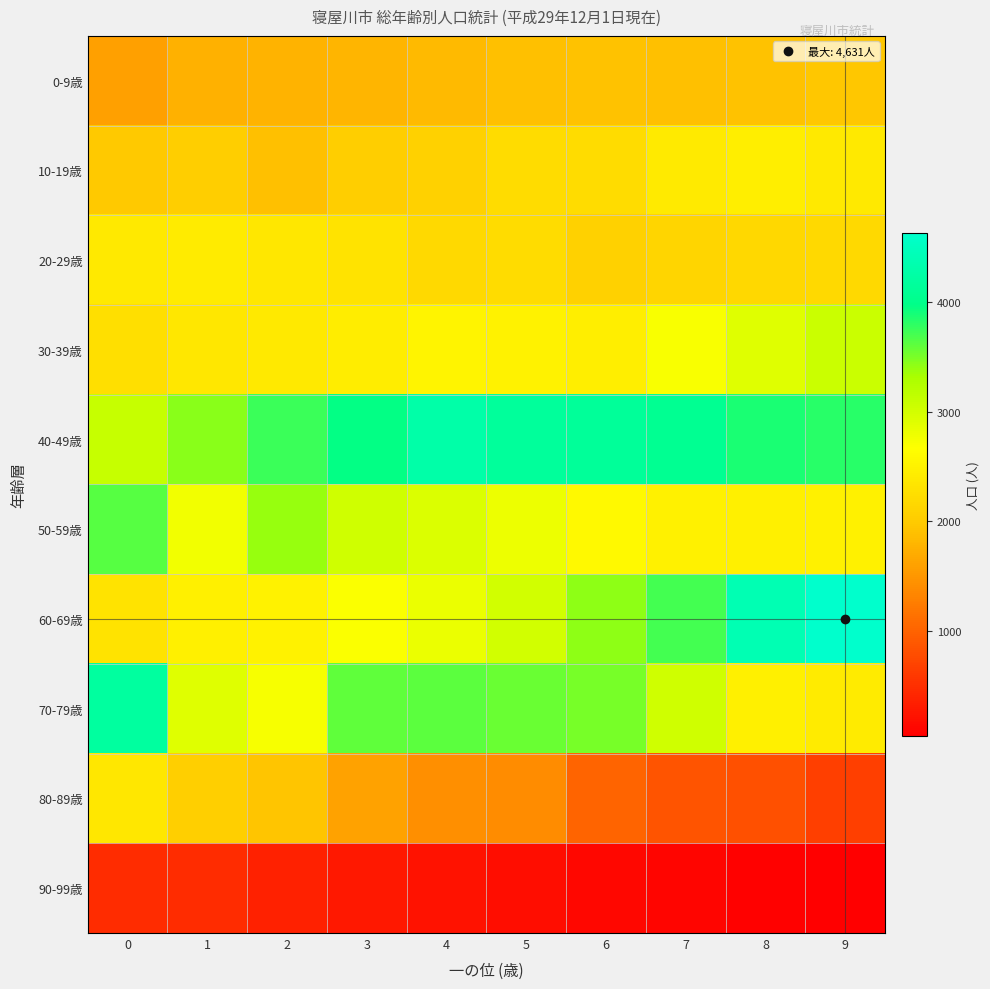

Reading left to right, transcribe all the data shown in this chart.

0-9歳: 0=1593	1=1758	2=1774	3=1782	4=1835	5=1895	6=1913	7=1902	8=1916	9=1965
10-19歳: 0=1979	1=2032	2=1894	3=2046	4=2082	5=2215	6=2225	7=2404	8=2454	9=2376
20-29歳: 0=2377	1=2410	2=2355	3=2306	4=2186	5=2214	6=2077	7=2132	8=2170	9=2182
30-39歳: 0=2252	1=2359	2=2381	3=2439	4=2532	5=2503	6=2457	7=2704	8=2902	9=3062
40-49歳: 0=3091	1=3436	2=3750	3=3965	4=4284	5=4159	6=4140	7=4060	8=3873	9=3818
50-59歳: 0=3635	1=2754	2=3378	3=3027	4=2940	5=2789	6=2597	7=2493	8=2467	9=2494
60-69歳: 0=2315	1=2469	2=2501	3=2691	4=2819	5=3001	6=3429	7=3712	8=4388	9=4631
70-79歳: 0=4197	1=2905	2=2725	3=3603	4=3625	5=3570	6=3508	7=3025	8=2478	9=2410
80-89歳: 0=2358	1=2062	2=1953	3=1616	4=1438	5=1399	6=1019	7=865	8=821	9=658
90-99歳: 0=481	1=472	2=367	3=282	4=229	5=172	6=127	7=97	8=69	9=41